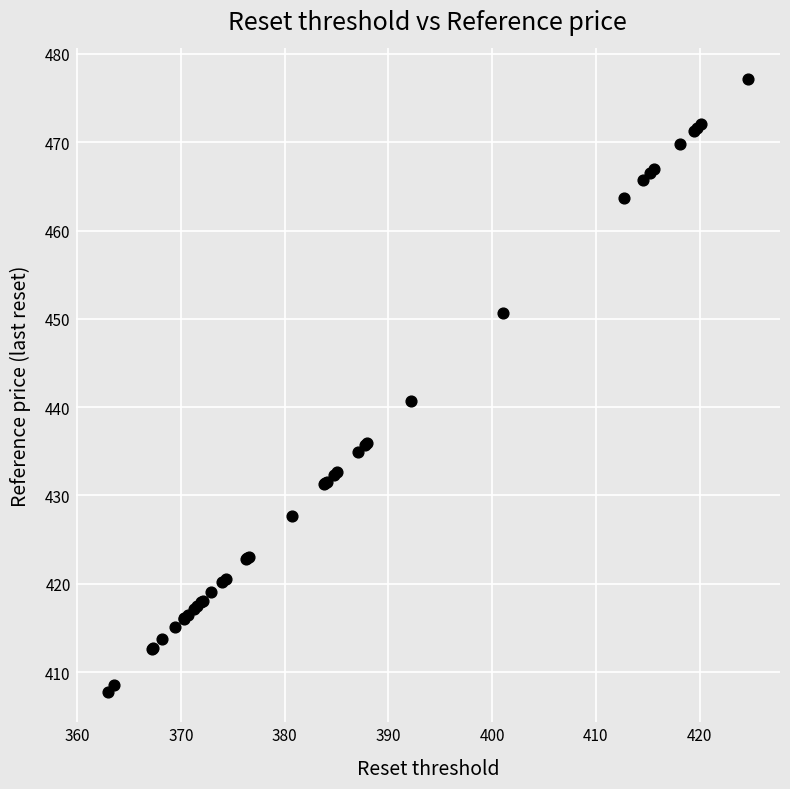

What Y value in the scatter plot is closest to 442?

440.7